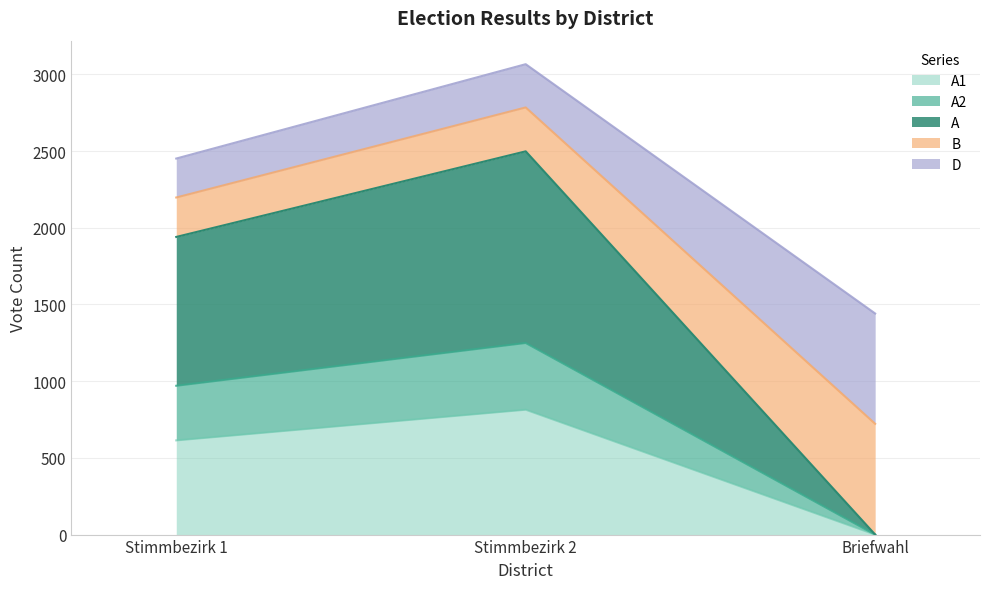

How many positive values does the A2 series have?

2